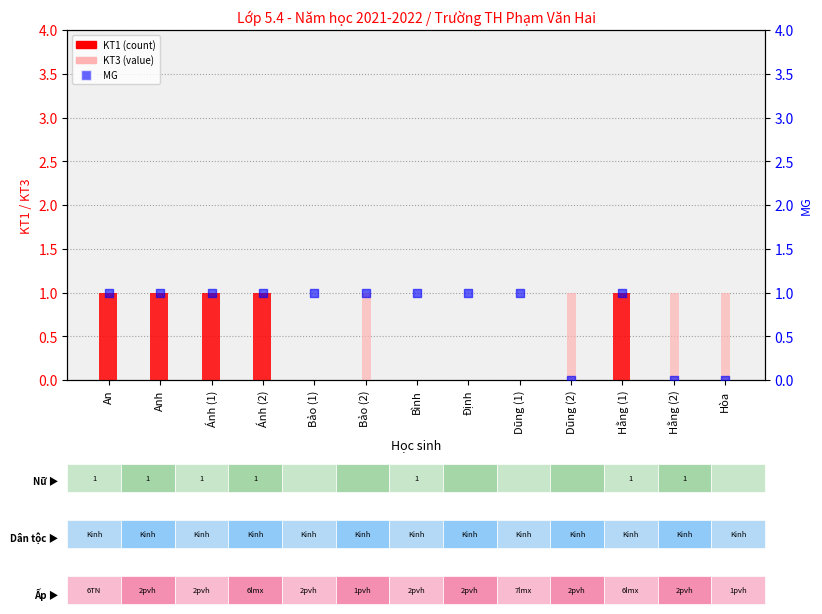

Which series has the largest total across all categories?

MG